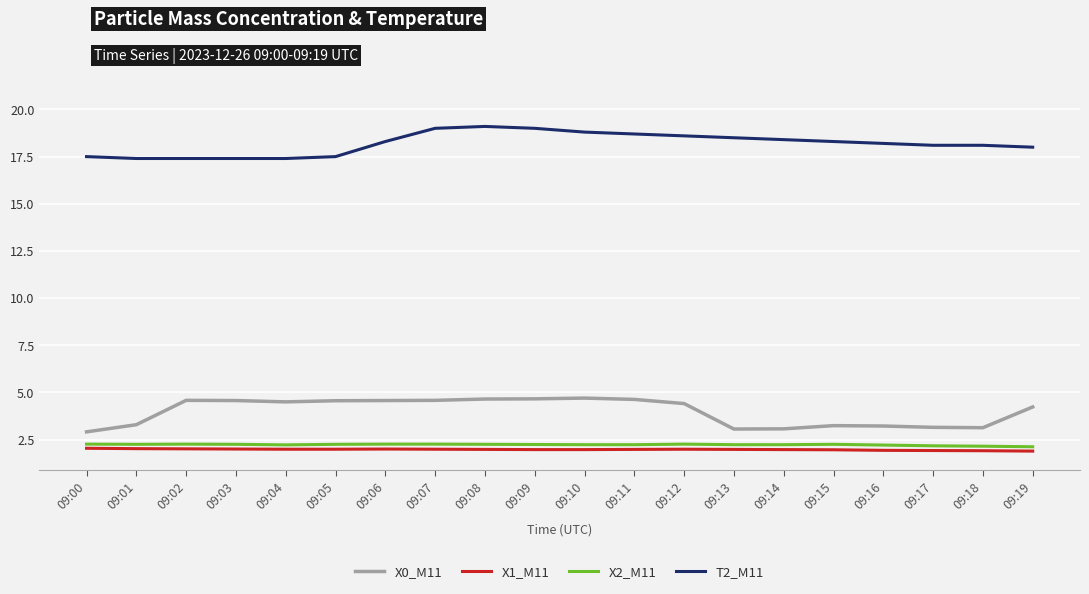

What is the difference between the highest and lowest values at 09:13?

16.5